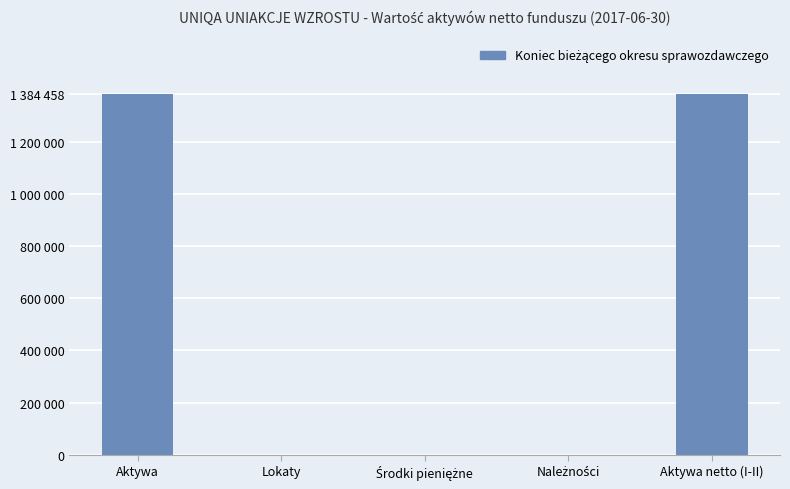

What is the change in value from Lokaty to Aktywa netto (I-II)?

+1384458.9